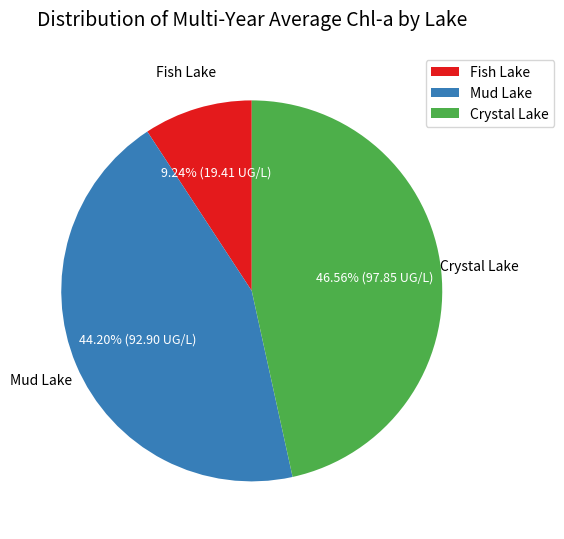

To the nearest percent, what portion does Crystal Lake represent?

47%